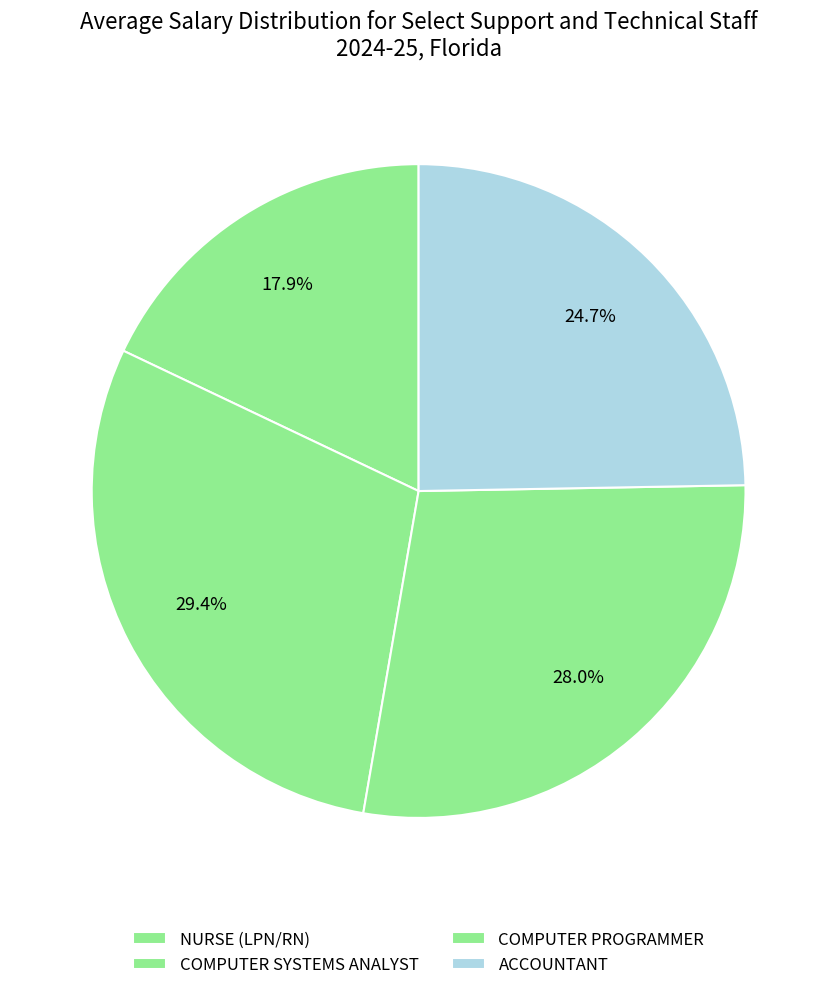

To the nearest percent, what is the average slice percentage?

25%